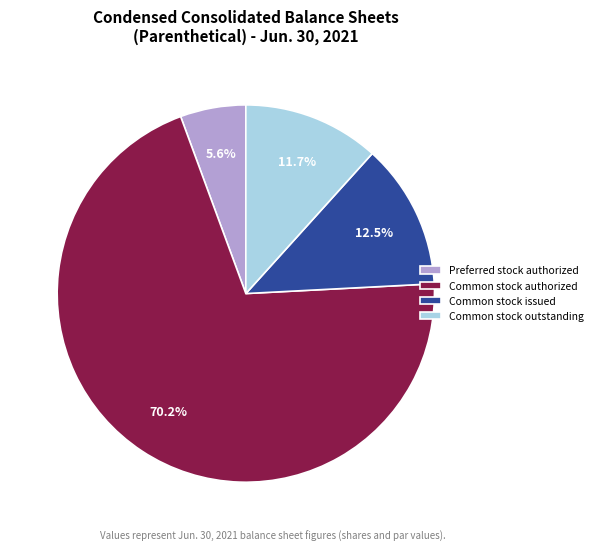

How many slices are in this pie chart?

4